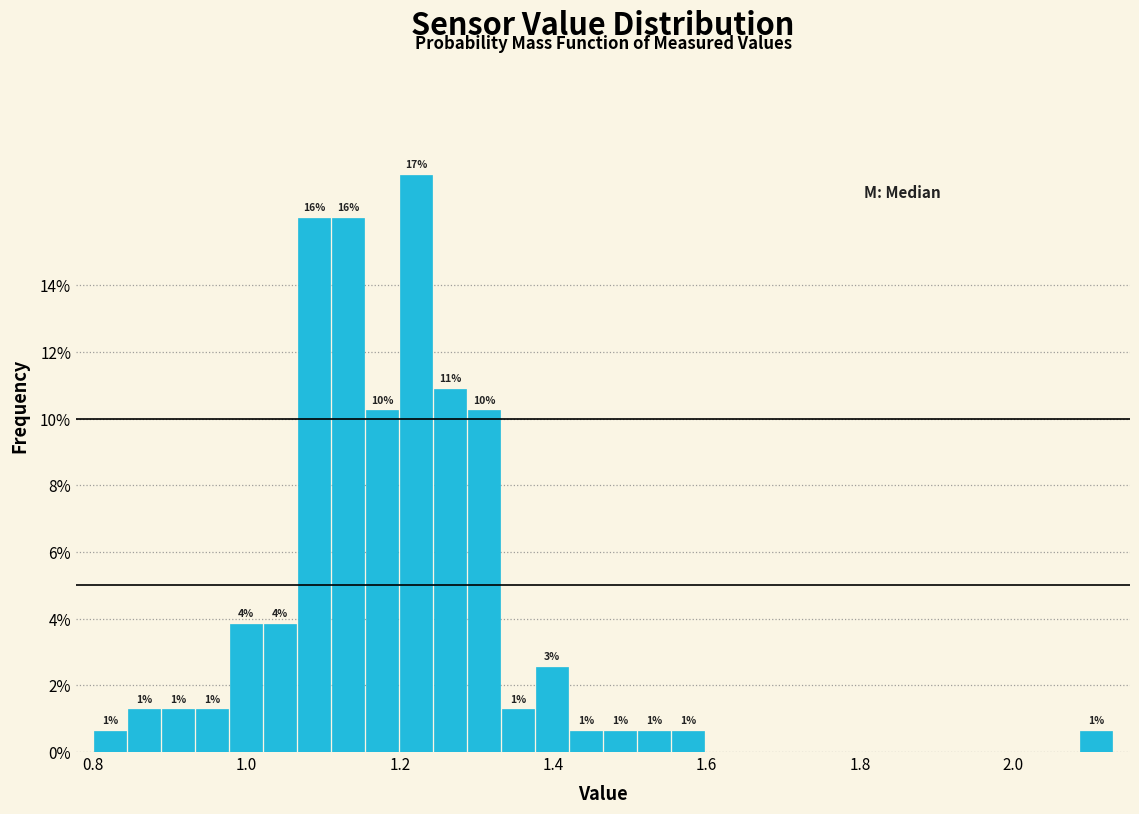

Read against the x-axis, roughly where is the centre of the tallest bar?

1.22